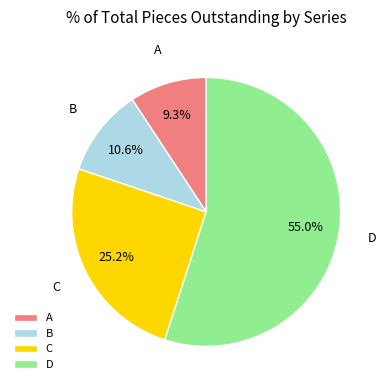

Which slice is the smallest?

A